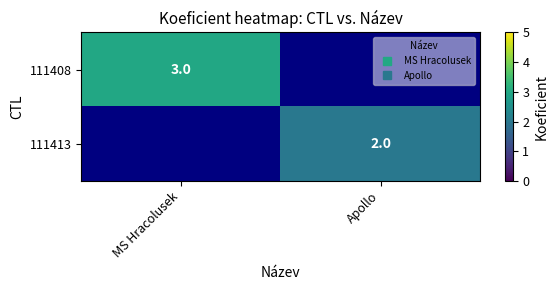

Which series has the largest range (max minus min)?

111408